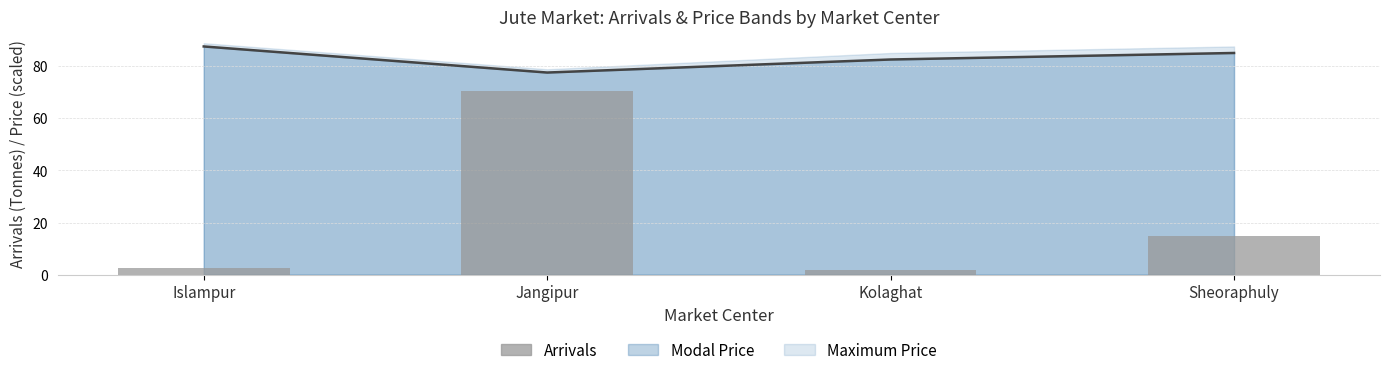

True or false: the data shows 22.8 at Sheoraphuly.

False